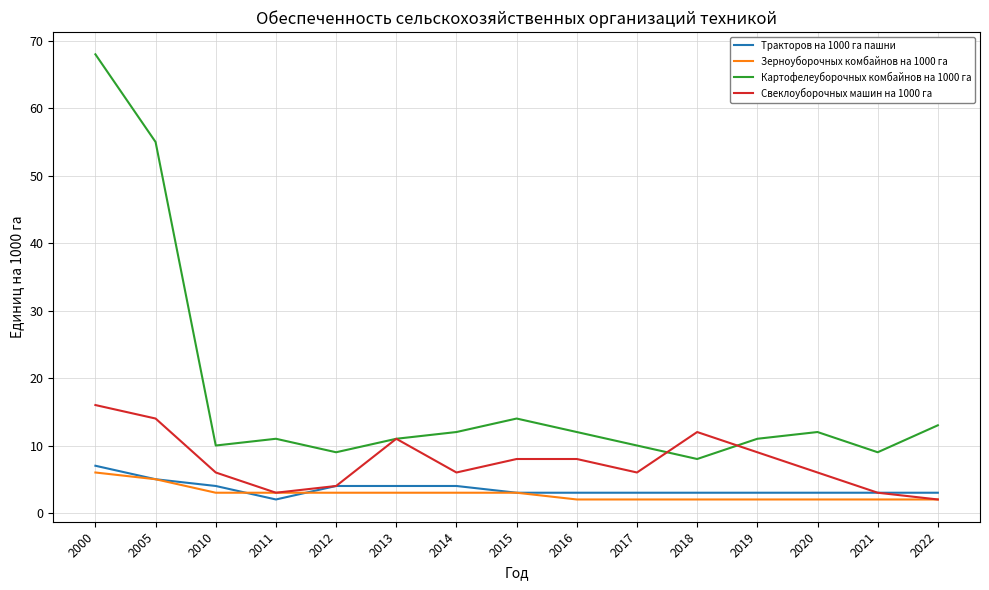

Which series has the largest total across all categories?

Картофелеуборочных комбайнов на 1000 га